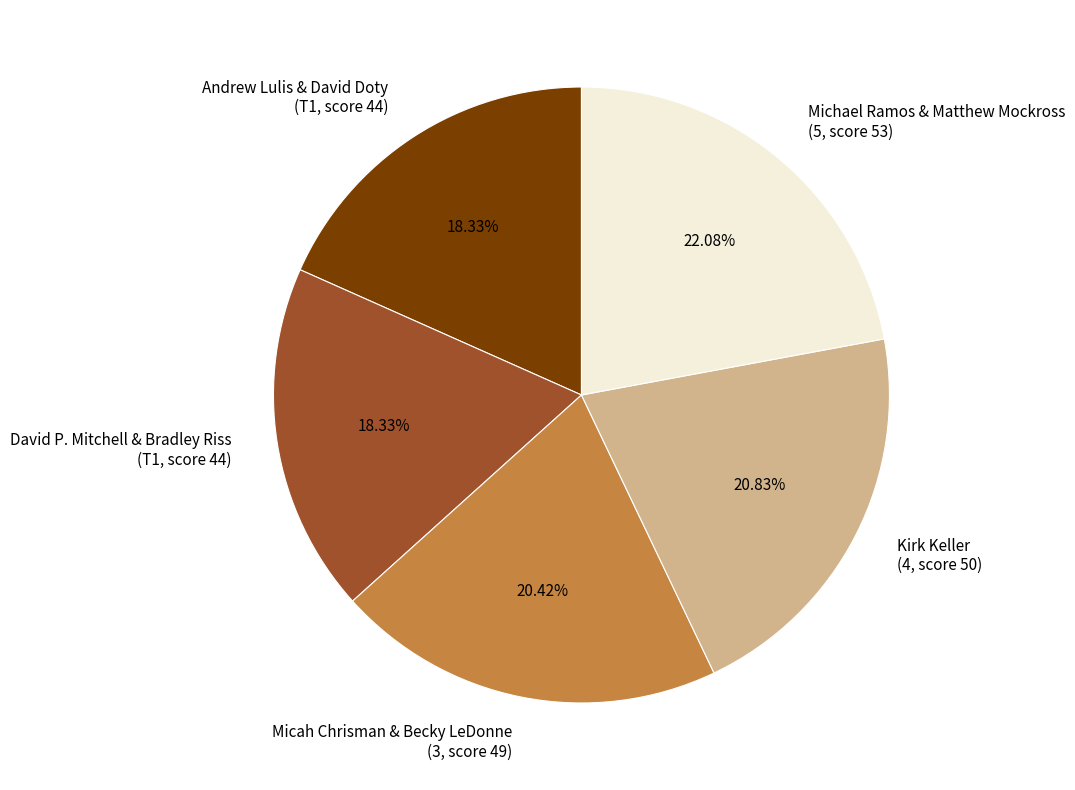

Which slice is the largest?

Michael Ramos & Matthew Mockross (5, score 53)